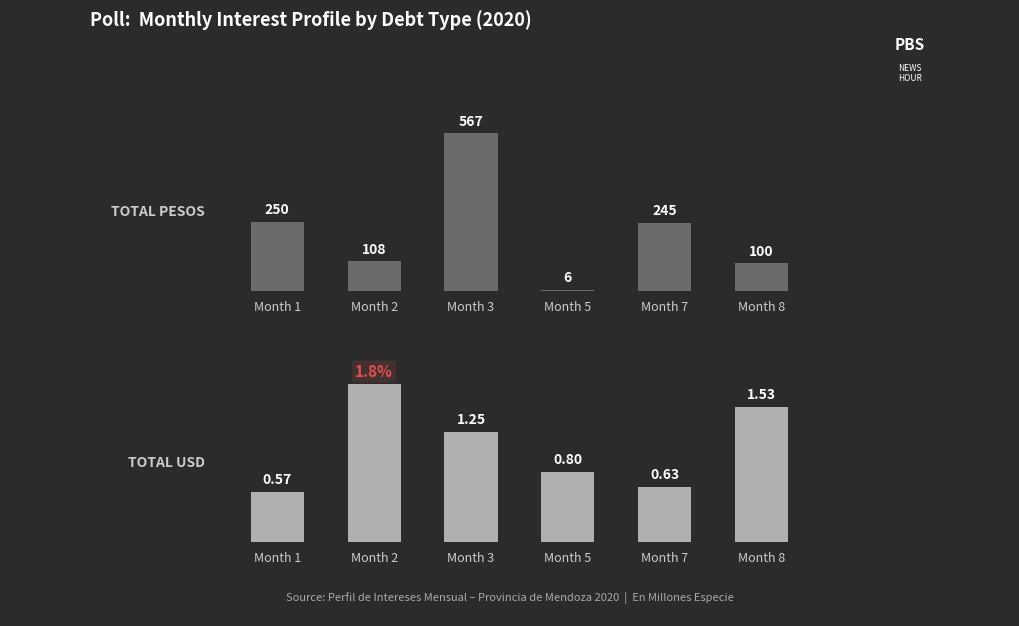

What is the spread (max minus min) of values at Month 7?

243.9